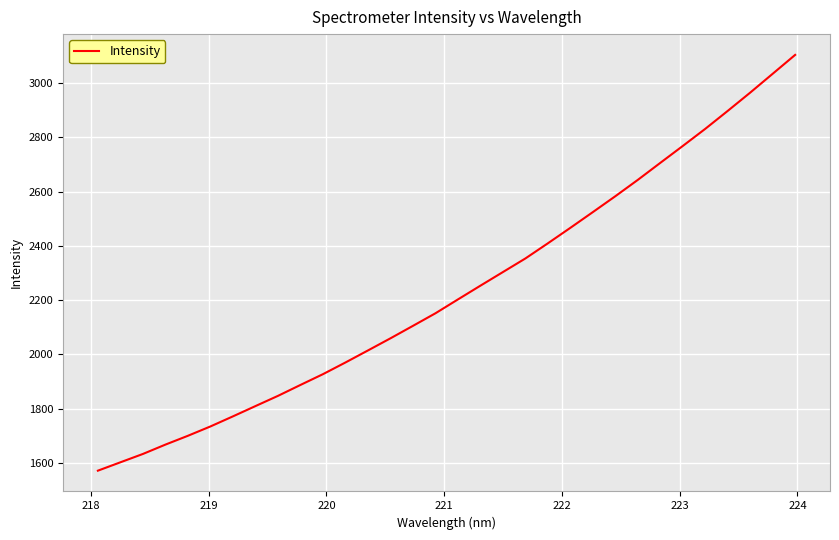

What is the smallest value displayed?

1570.9